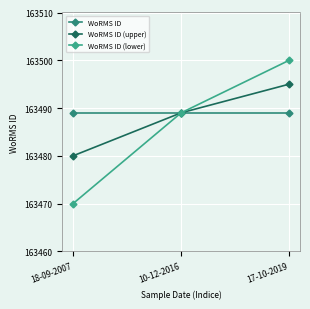

How many data points does each series have?

3